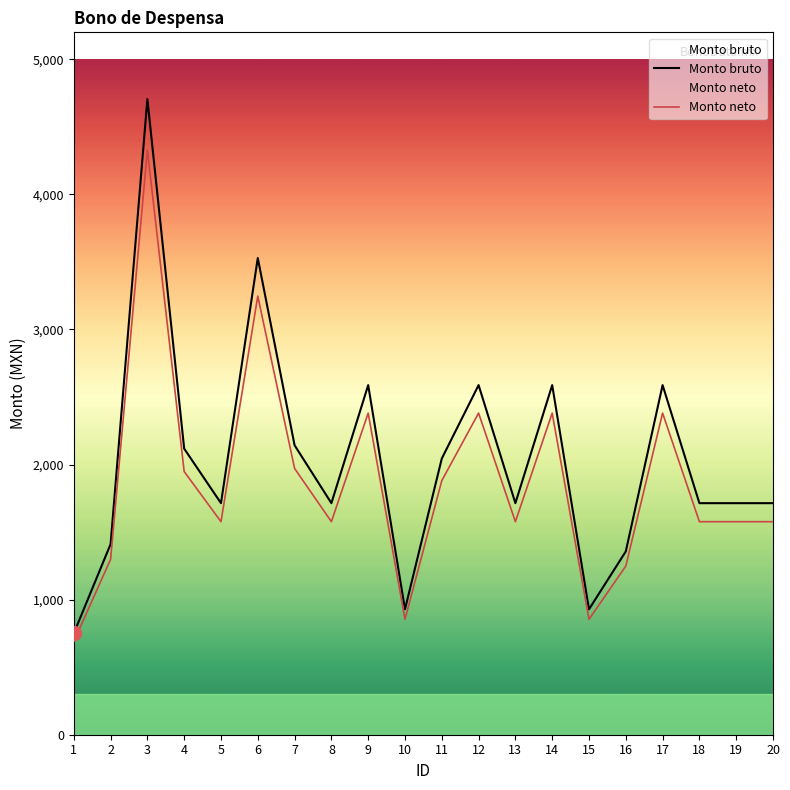

The value of Monto neto at 12 is 2381.2. True or false?

True